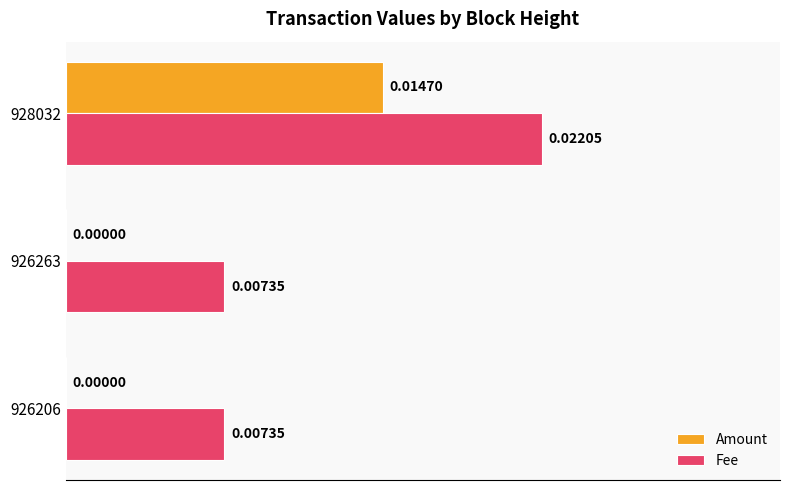

Which series has the largest total across all categories?

Fee